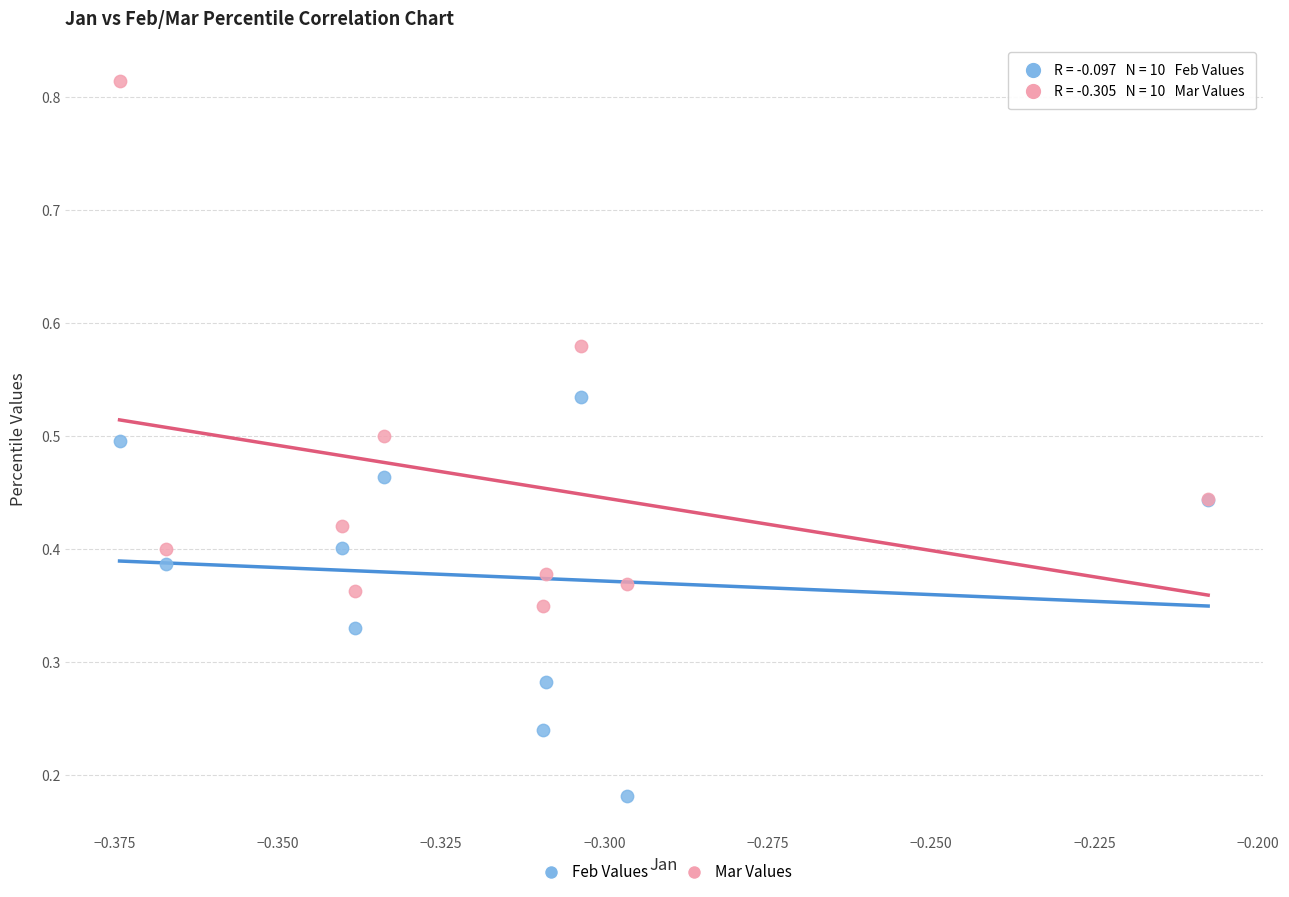

Which series has the widest spread of Y values?

Mar Values